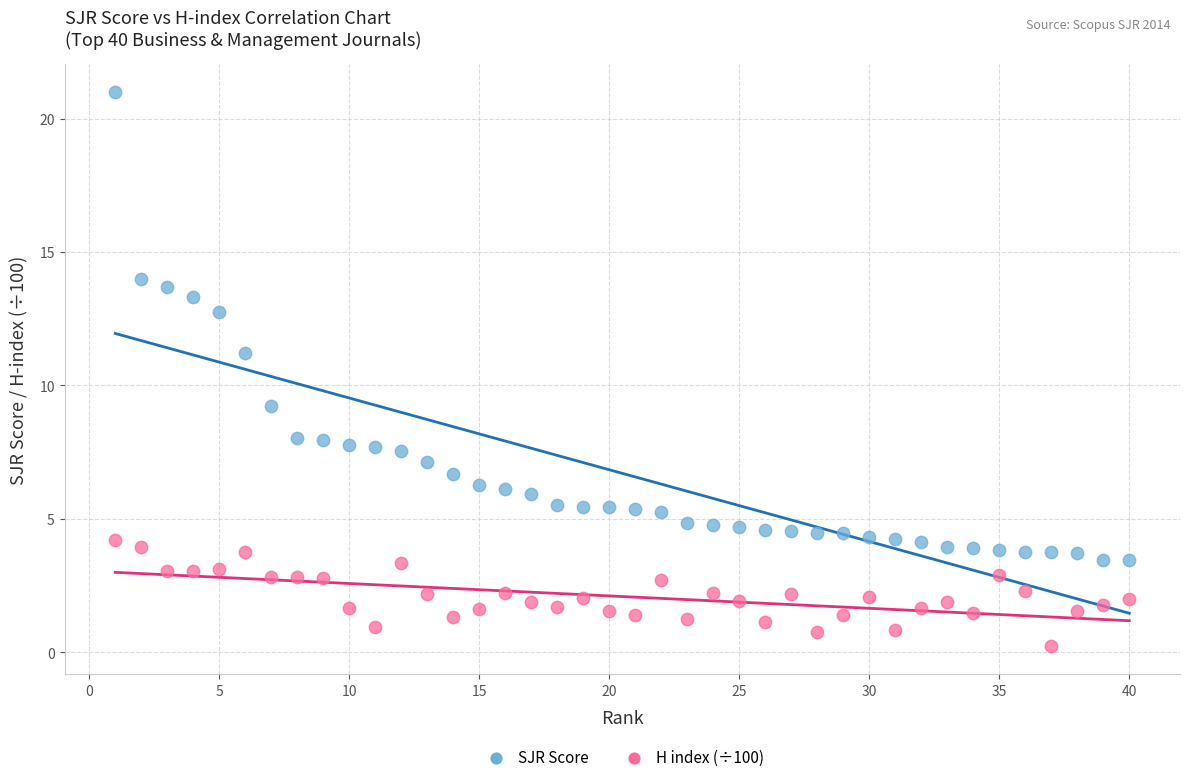

Which series contains the highest Y value?

SJR Score